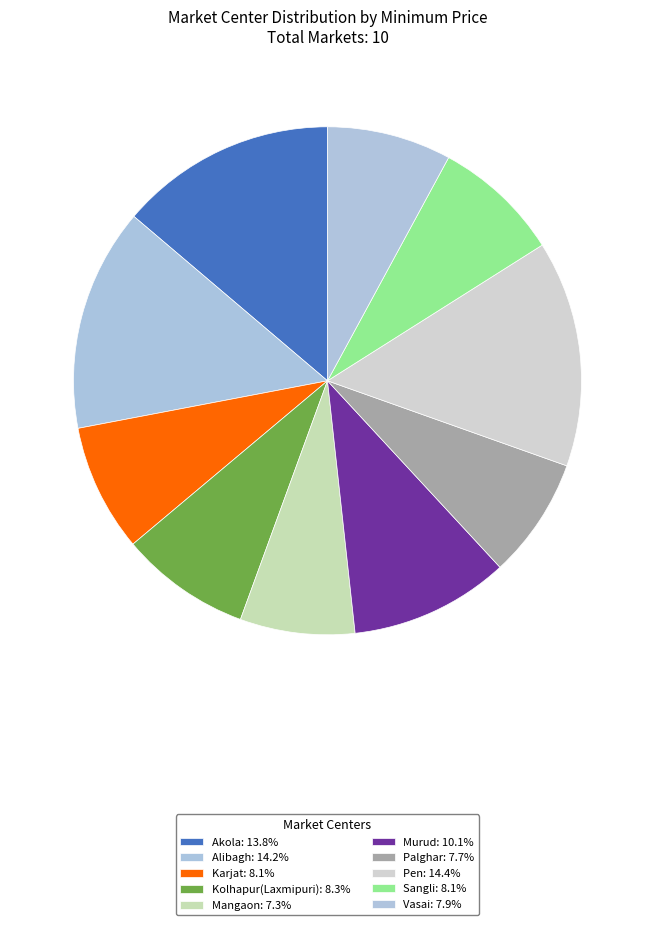

How many slices are in this pie chart?

10